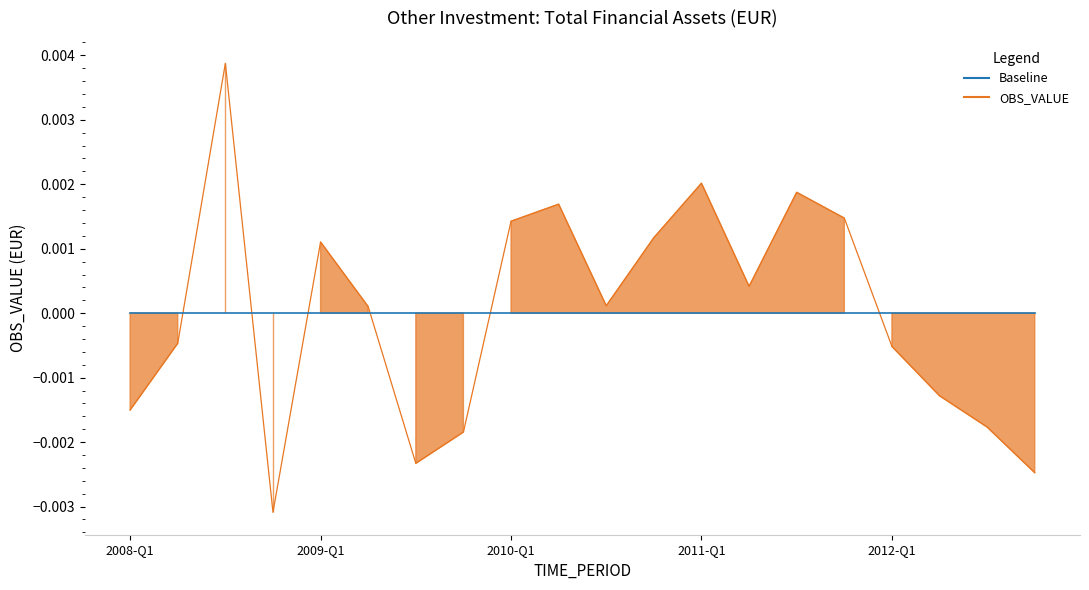

What position from the left is 2010-Q4?

12